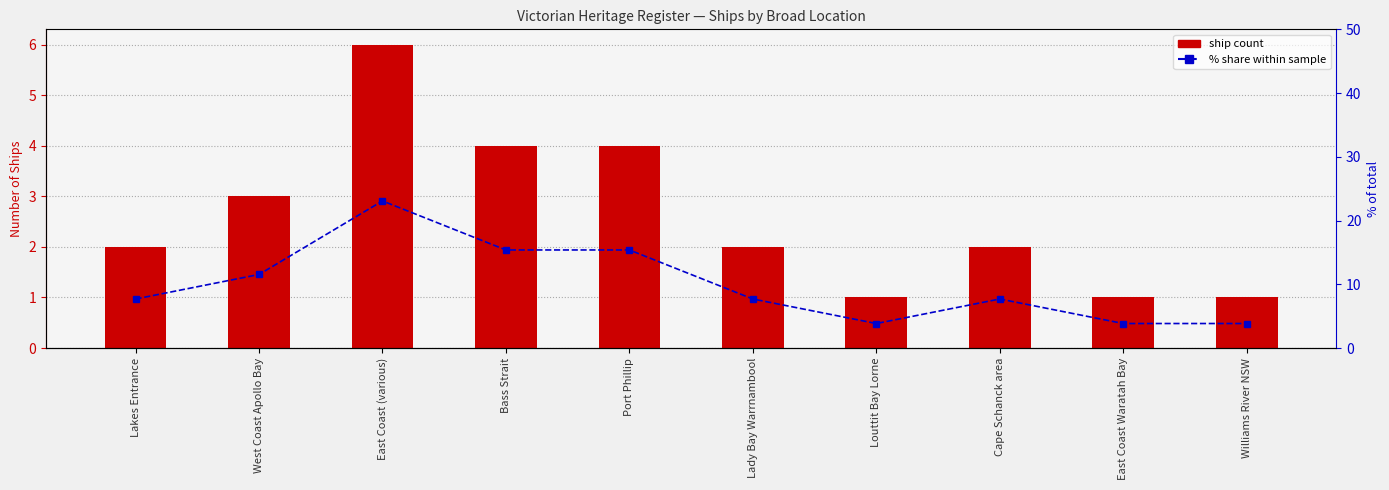

How many data points in Percentile share are less than 7?

3